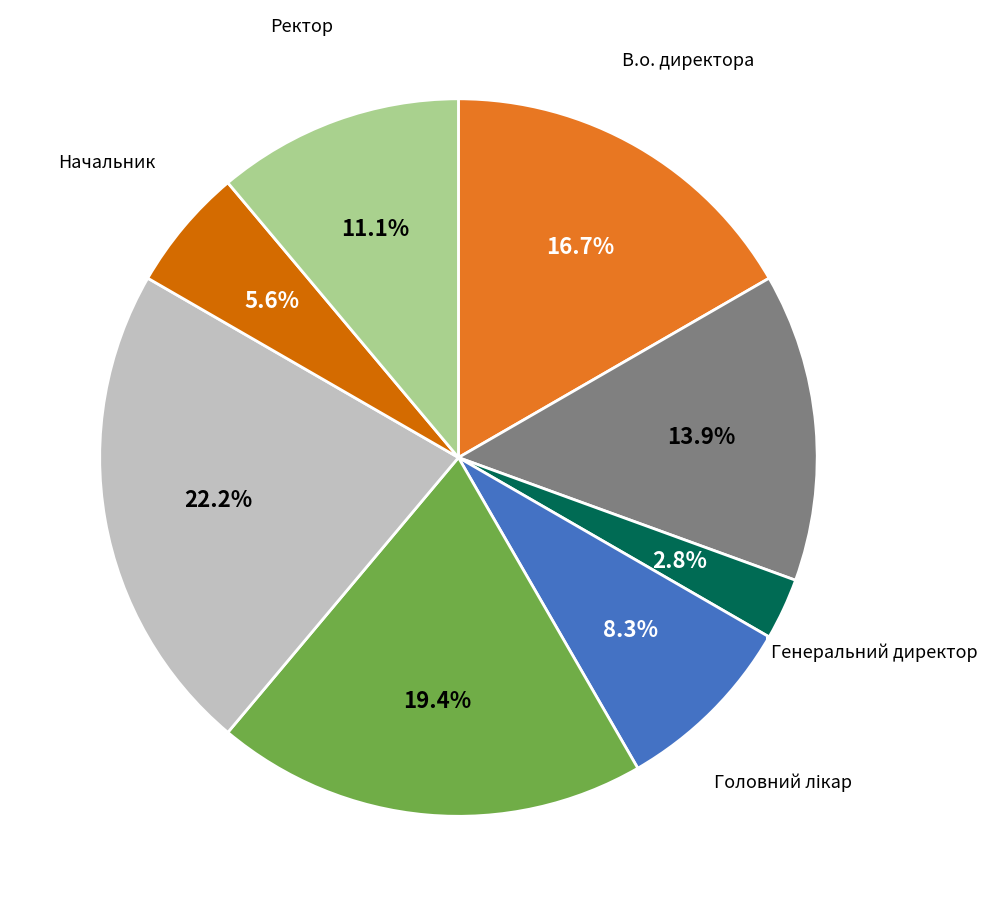

To the nearest percent, what portion does В.о. начальника represent?

14%